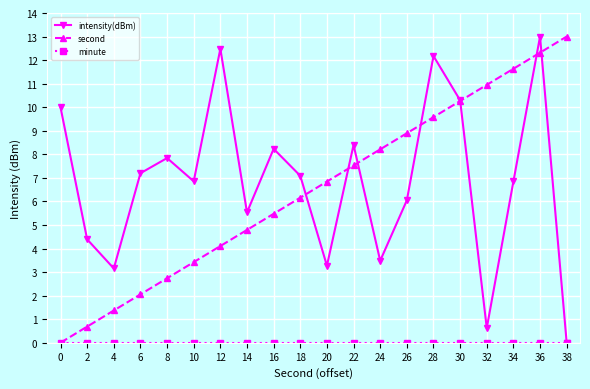

At which category is the sum across all series the highest?

36